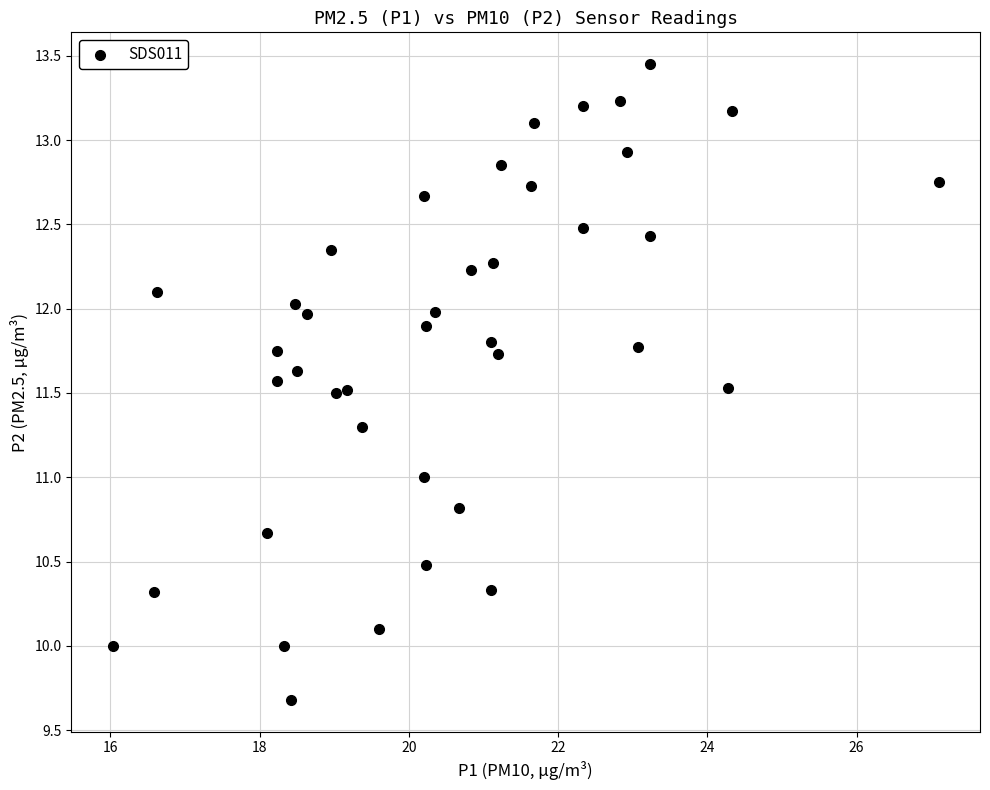

What is the range of X values (max minus min)?

11.1